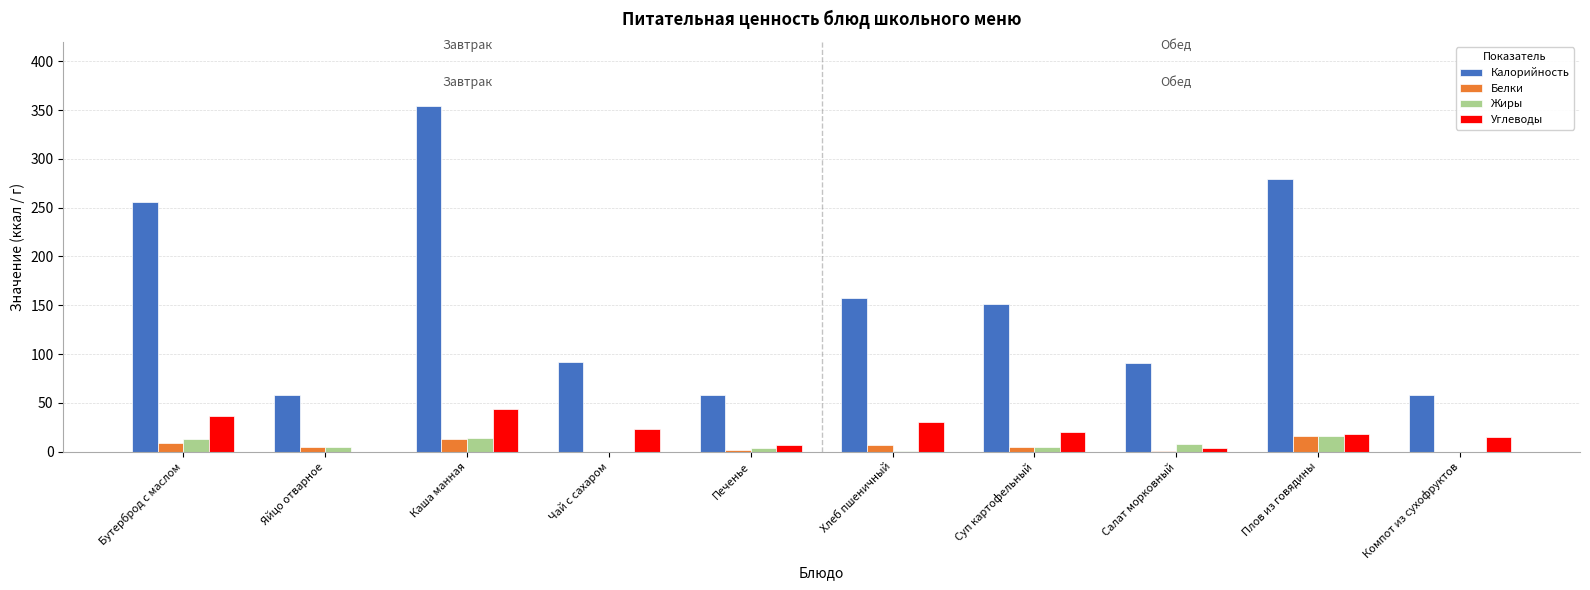

Which series has the largest total across all categories?

Калорийность